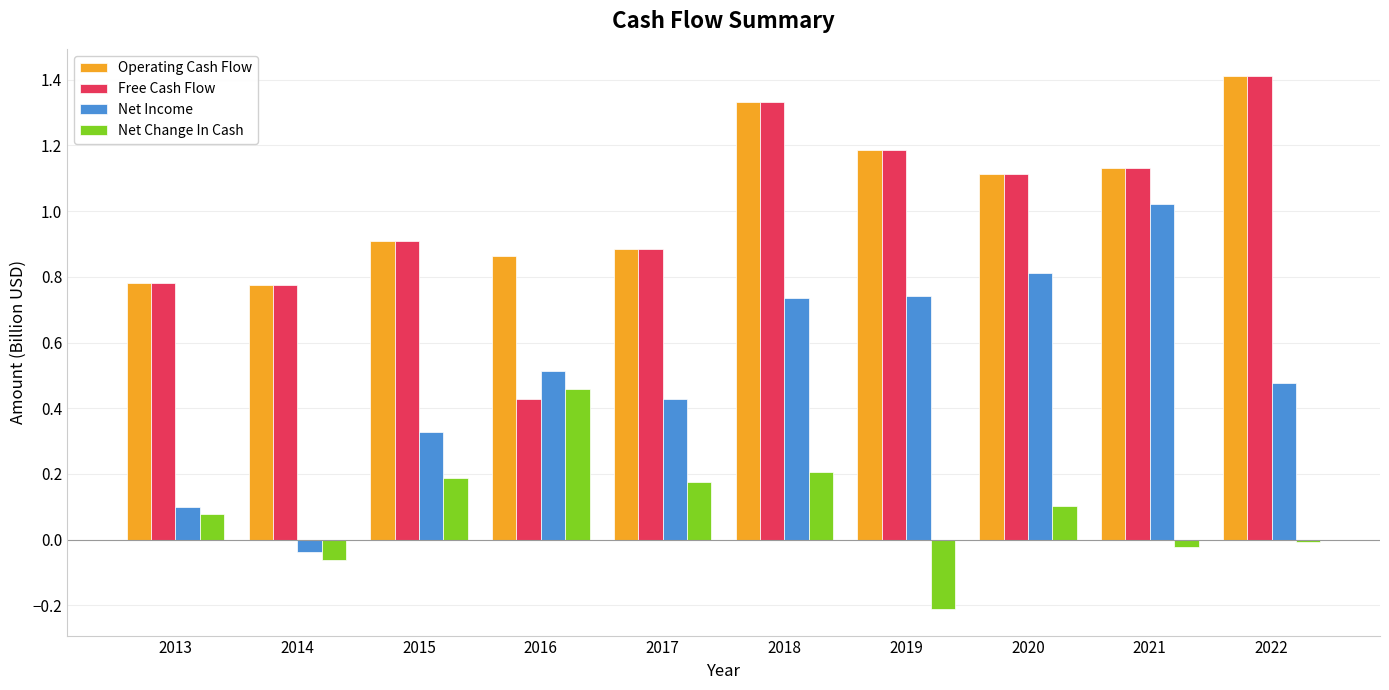

What is the maximum value shown in the chart?

1.4